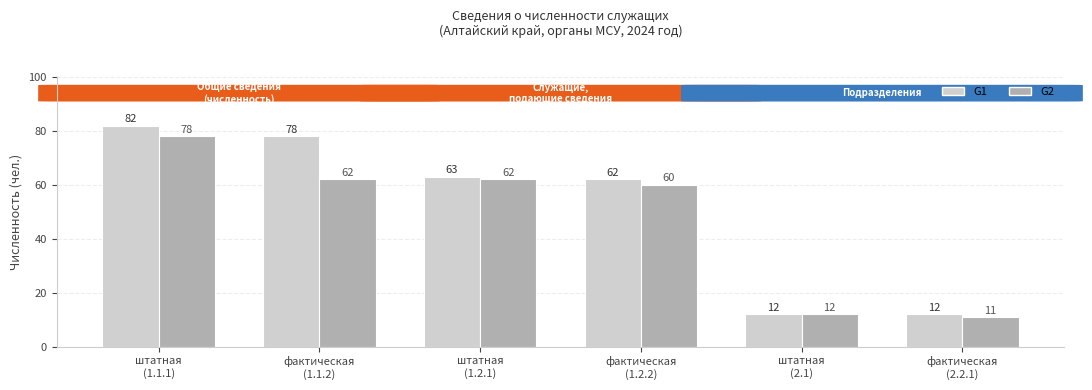

What is the spread (max minus min) of values at фактическая
(1.2.2)?

2